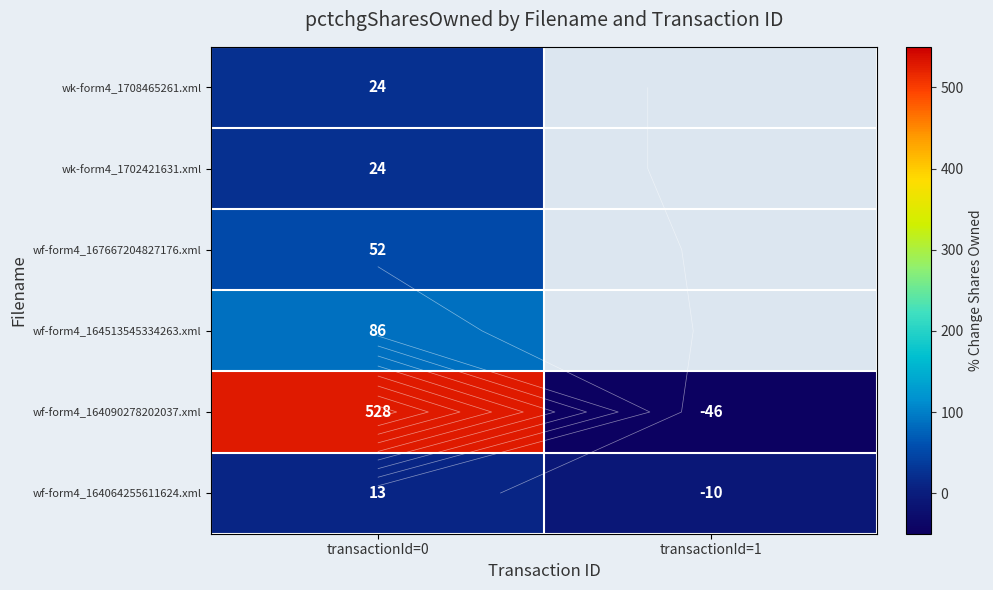

What is the sum of the wf-form4_164090278202037.xml values at transactionId=0 and transactionId=1?

482.0